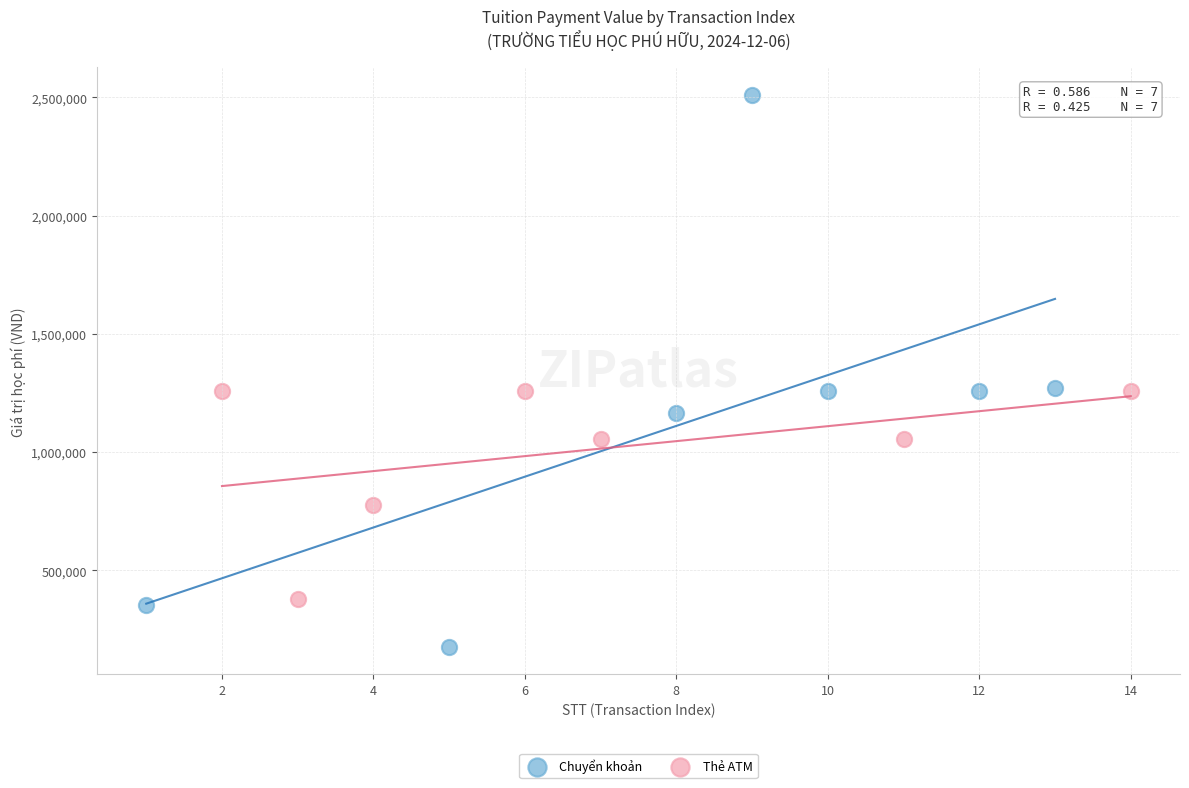

Which series contains the highest Y value?

Chuyển khoản